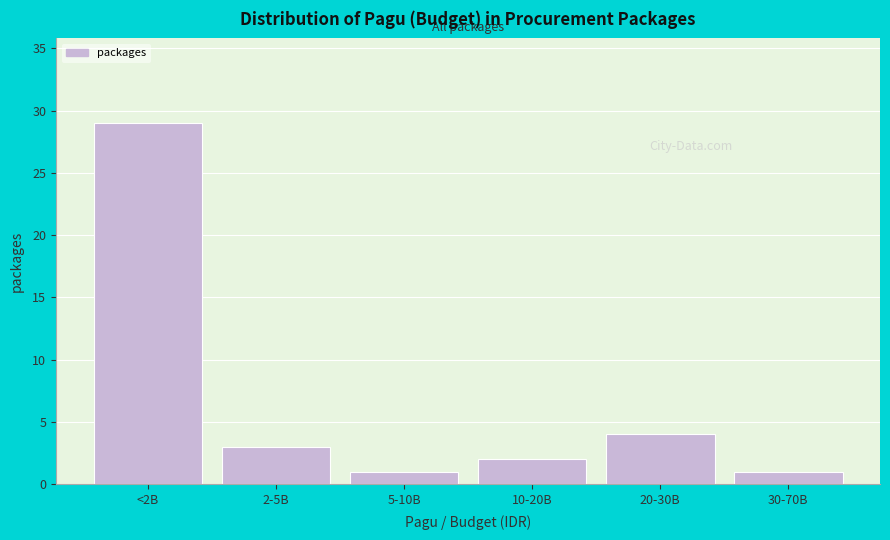

Reading left to right, extract all data points from this chart.

<2B=29	2-5B=3	5-10B=1	10-20B=2	20-30B=4	30-70B=1